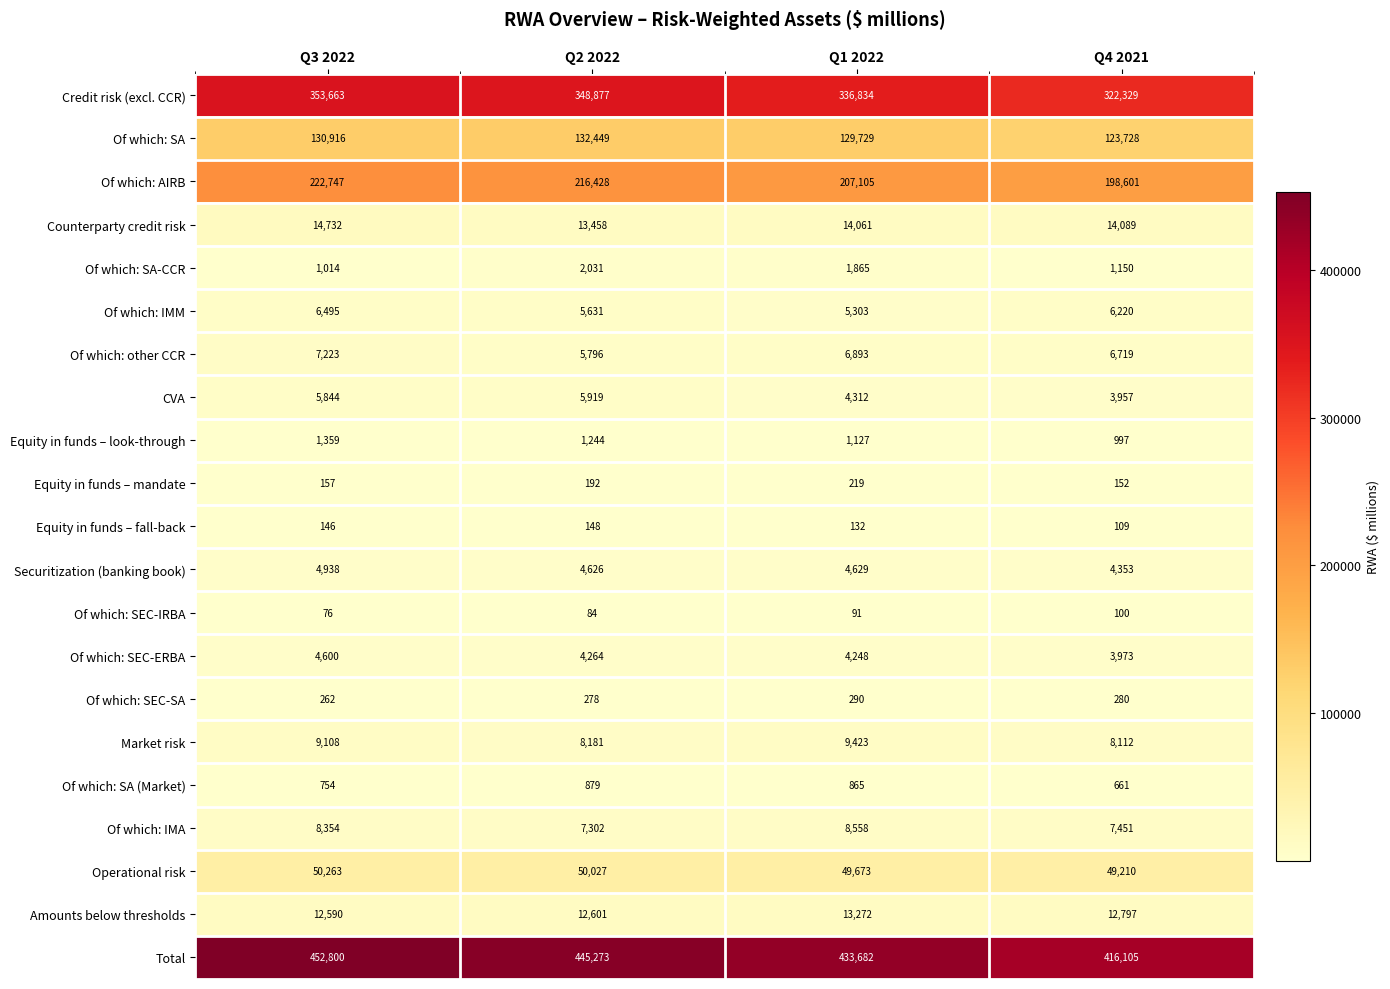

What is the sum of the CVA values at Q2 2022 and Q3 2022?

11763